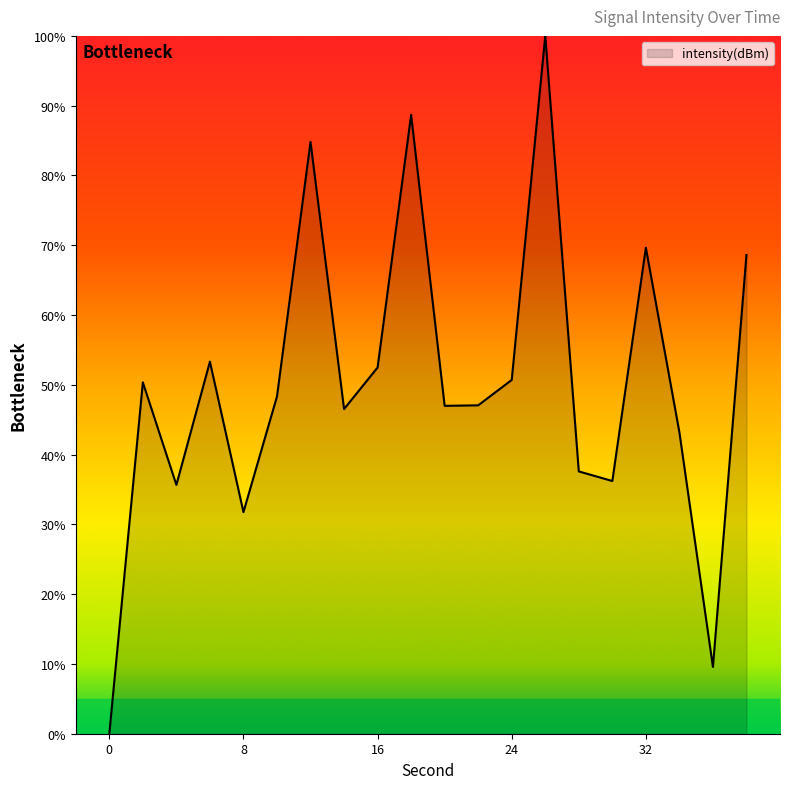

What is the greatest value displayed?

100.0